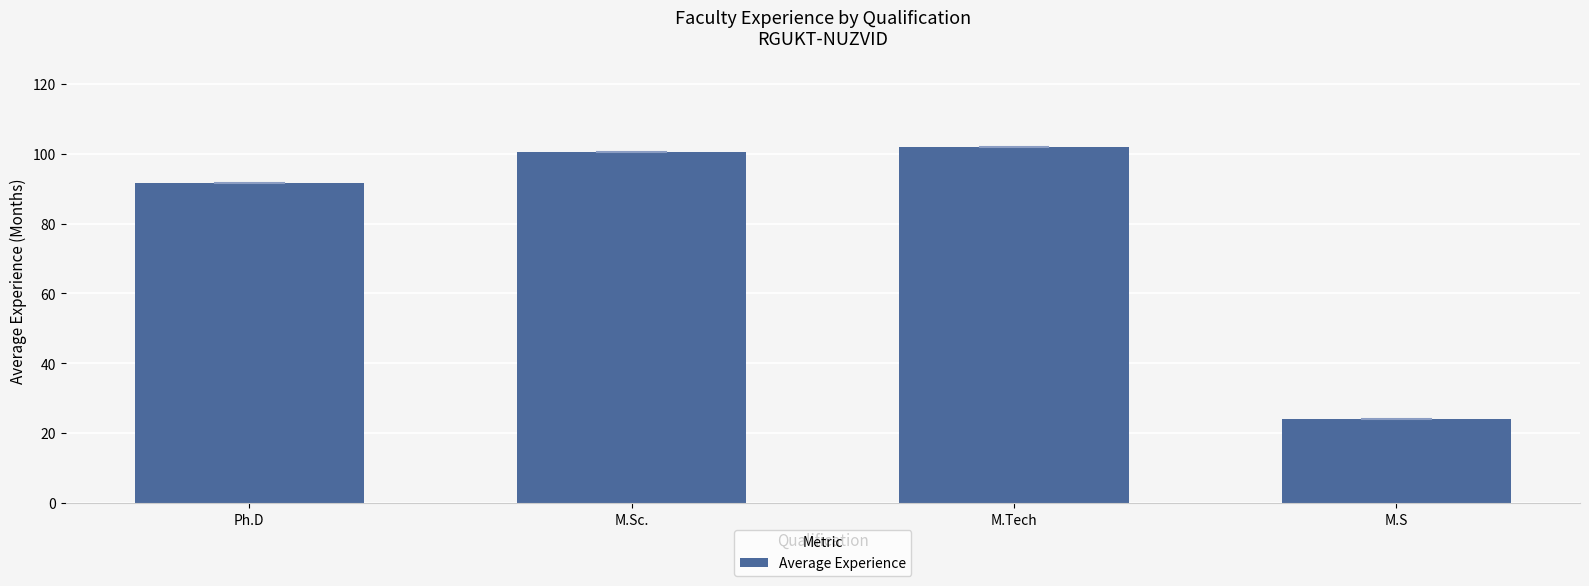

The chart shows a value of 144.5 at M.Tech. True or false?

False